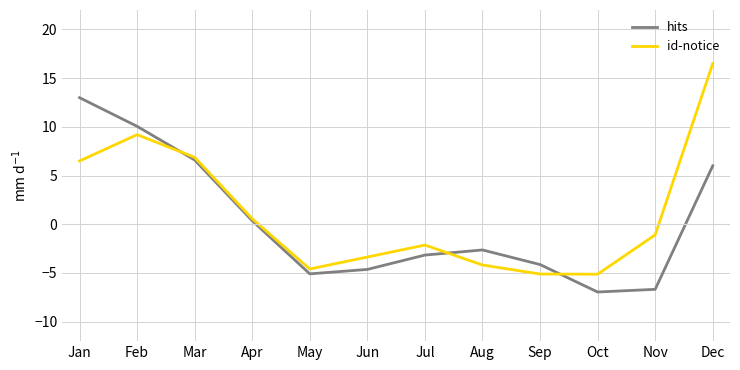

At how many categories does at least one series exceed 0?

5